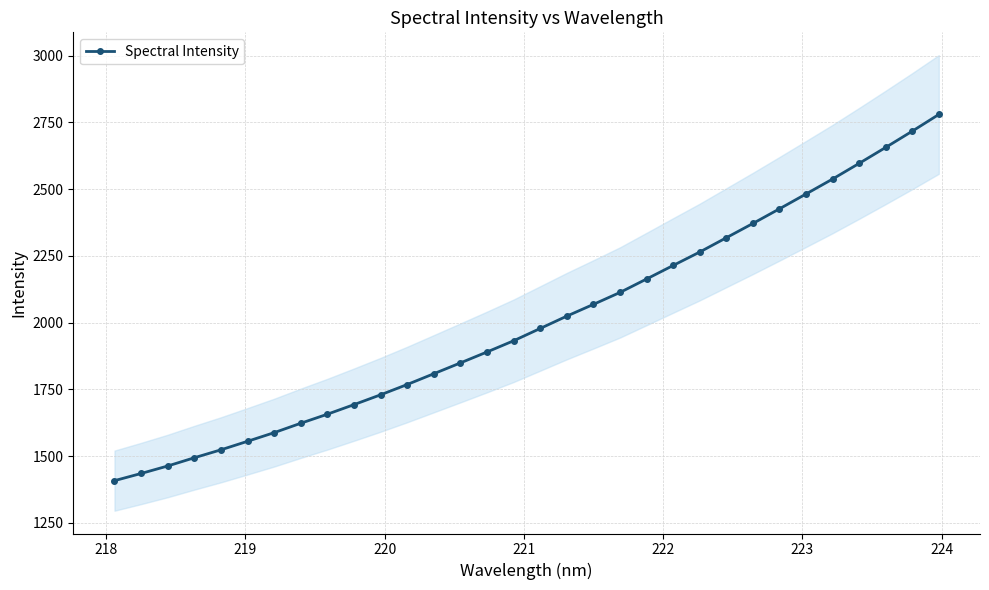

What is the sum of all values?

64117.1